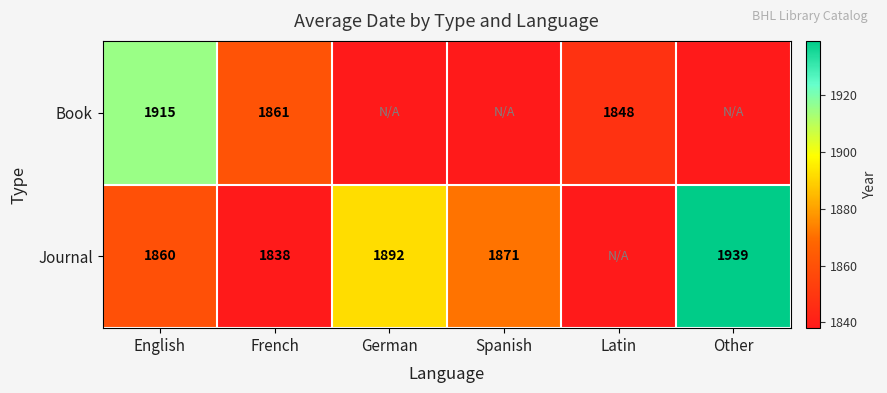

What is the difference between the Journal values at Spanish and German?

21